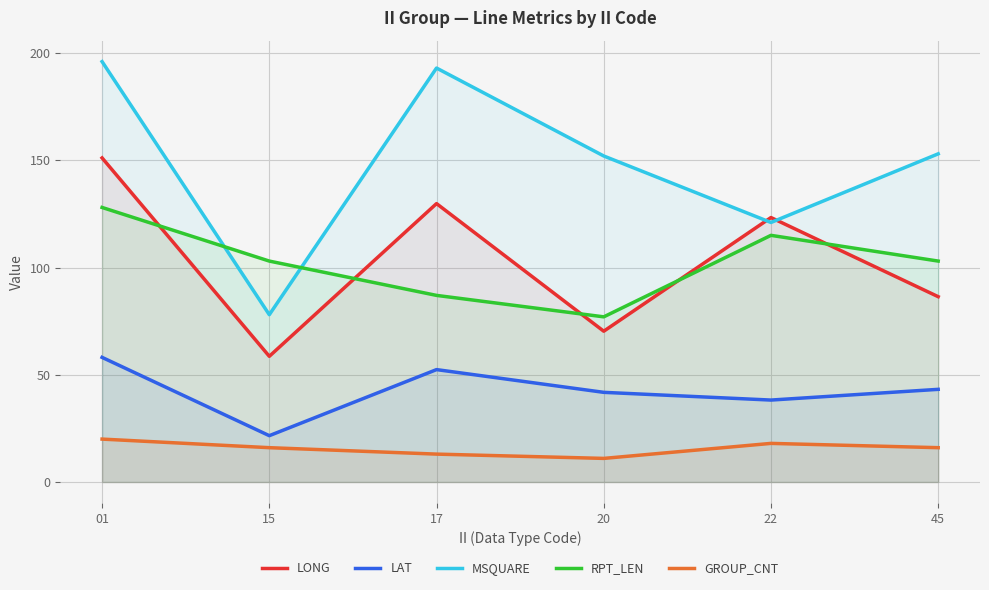

Where is MSQUARE nearest to the value 137?

20